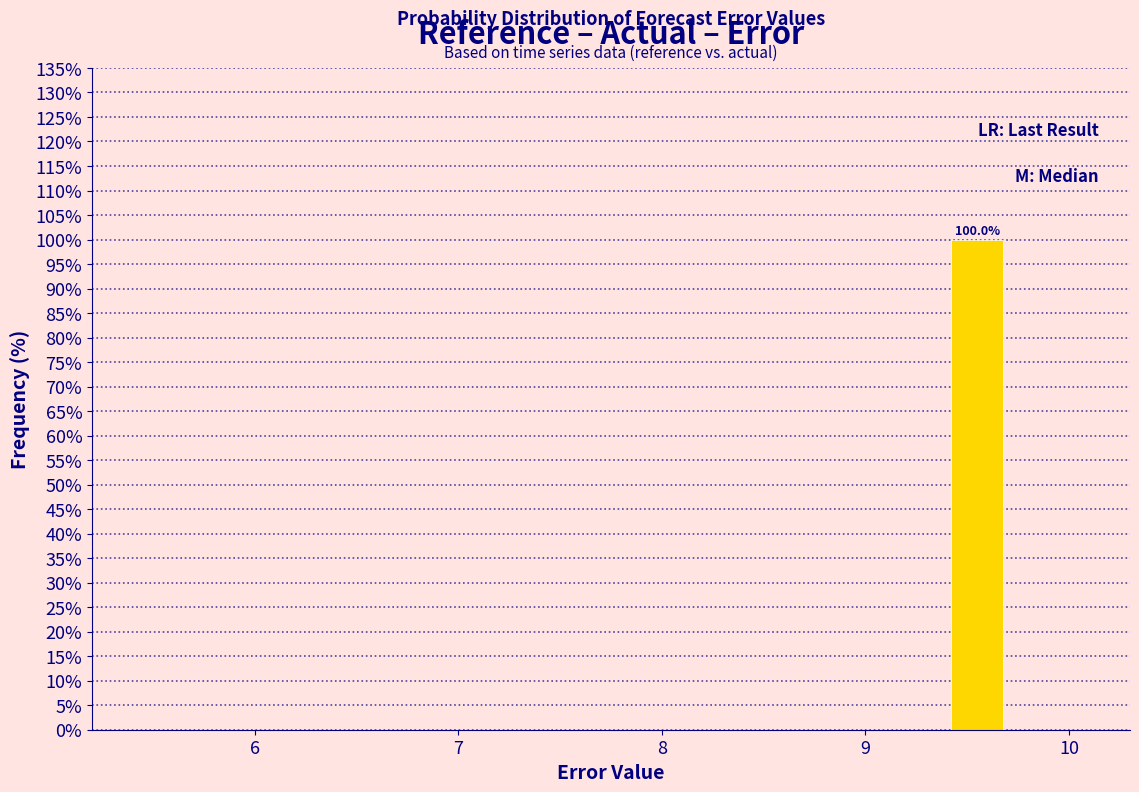

Read against the x-axis, roughly where is the centre of the tallest bar?

9.6